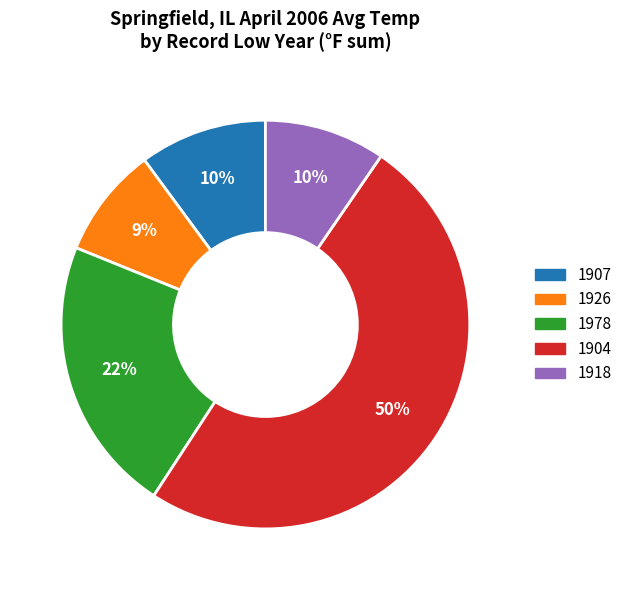

To the nearest percent, what is the average slice percentage?

20%